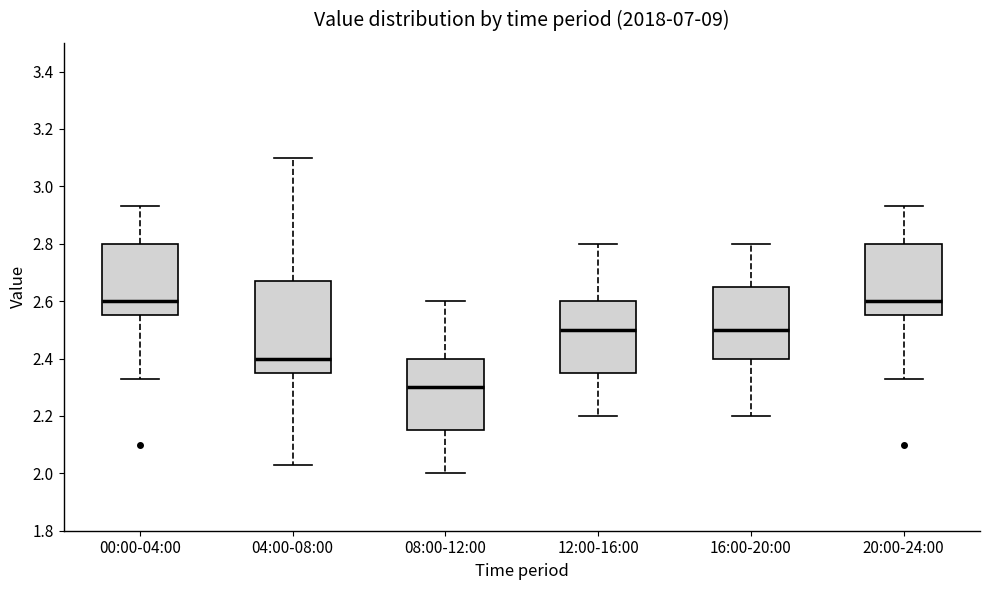

Where is the upper edge of the box for 00:00-04:00 on the y-axis? The values are not printed on the chart, so give them approximately, as read against the axis.

2.80